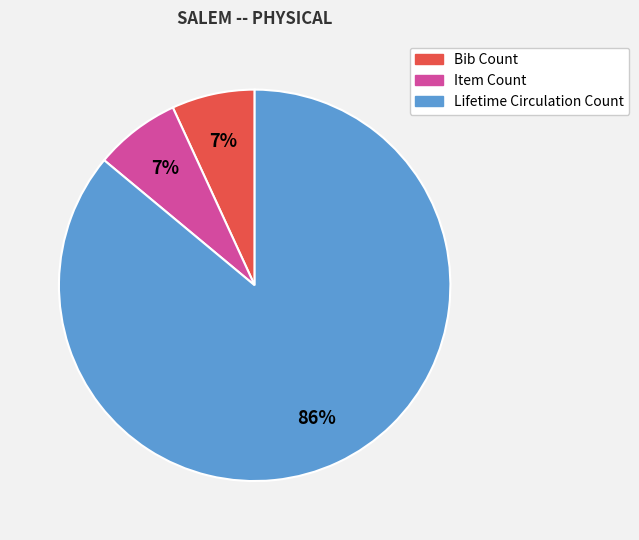

Is there a majority slice in this chart?

Yes